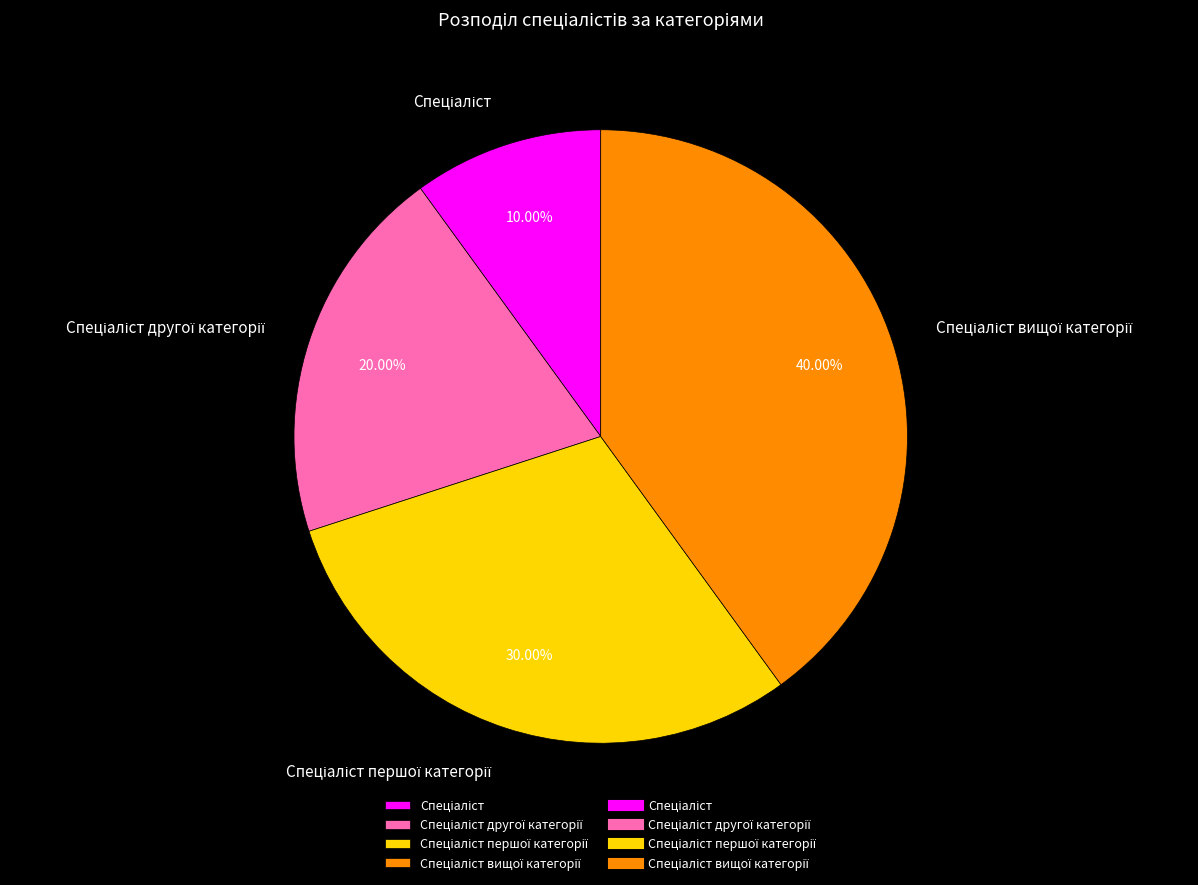

Does any single category account for the majority?

No